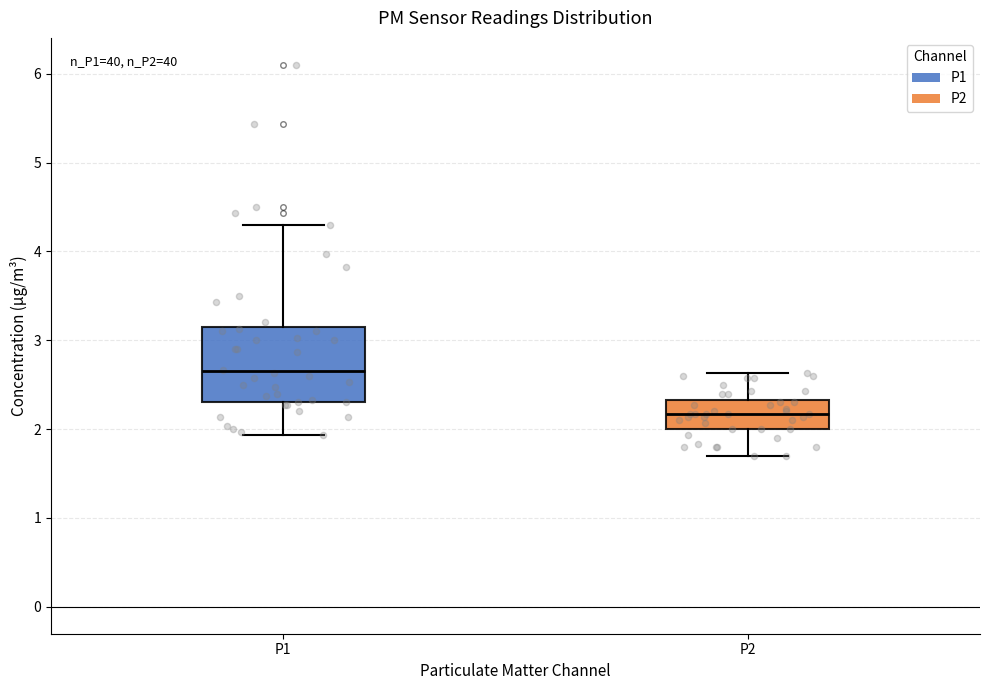

Reading left to right, read every box against the y-axis: the position of its median line, the range the box covers, and the ends of its whiskers. The values are not printed on the chart, so give them approximately, as read against the axis.

P1: median 2.7, box 2.3 to 3.1, whiskers 1.9 to 4.3
P2: median 2.2, box 2.0 to 2.3, whiskers 1.7 to 2.6